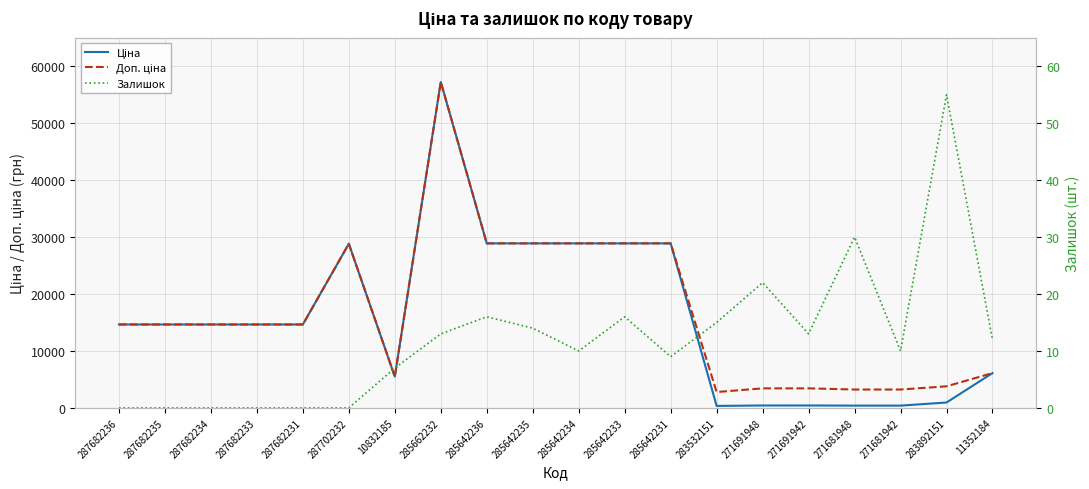

True or false: Доп. ціна and Ціна cross at least once.

False